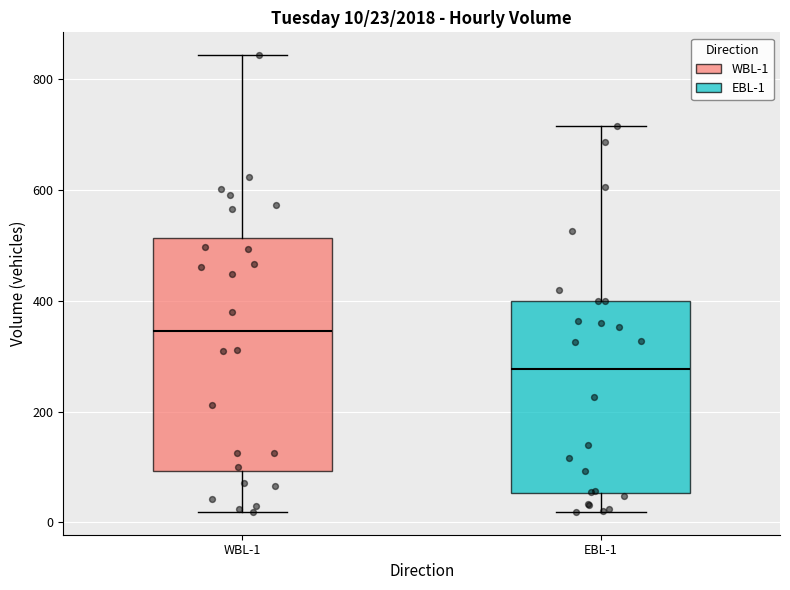

Which box's median line is the highest?

WBL-1